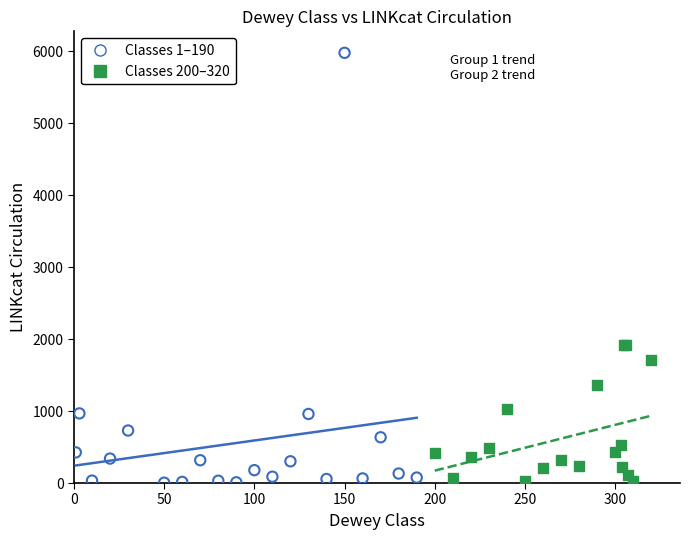

Which series contains the highest Y value?

Classes 1–190